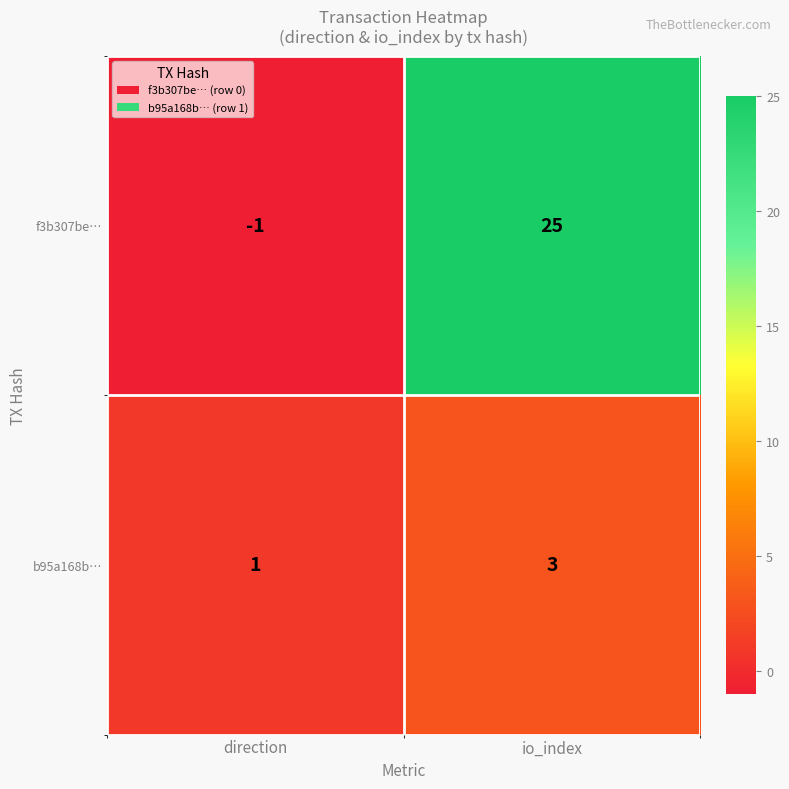

The b95a168b… series shows 3 at io_index. True or false?

True